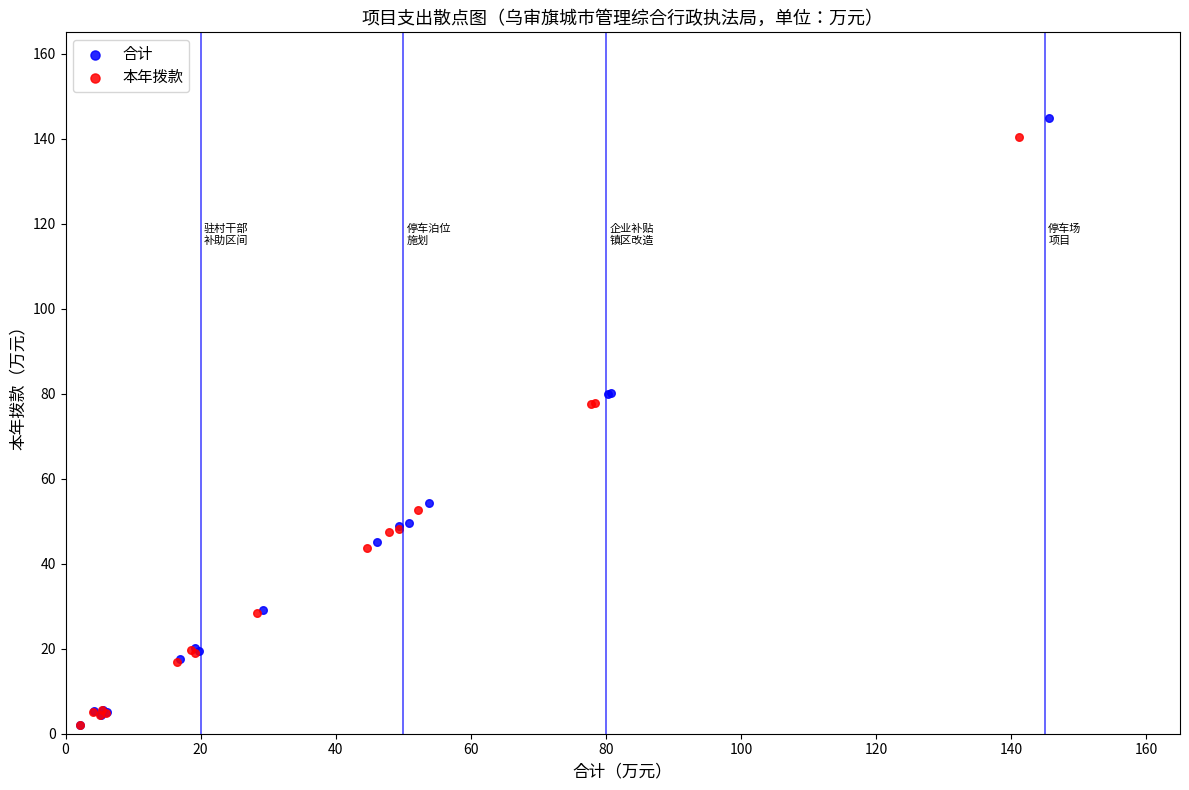

Which series has the widest spread of Y values?

合计